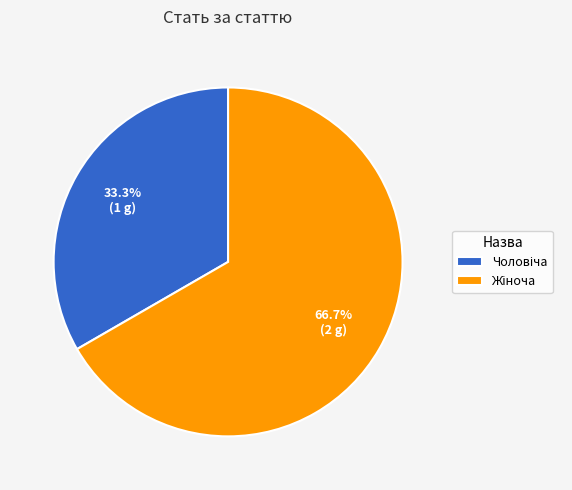

Does any single category account for the majority?

Yes